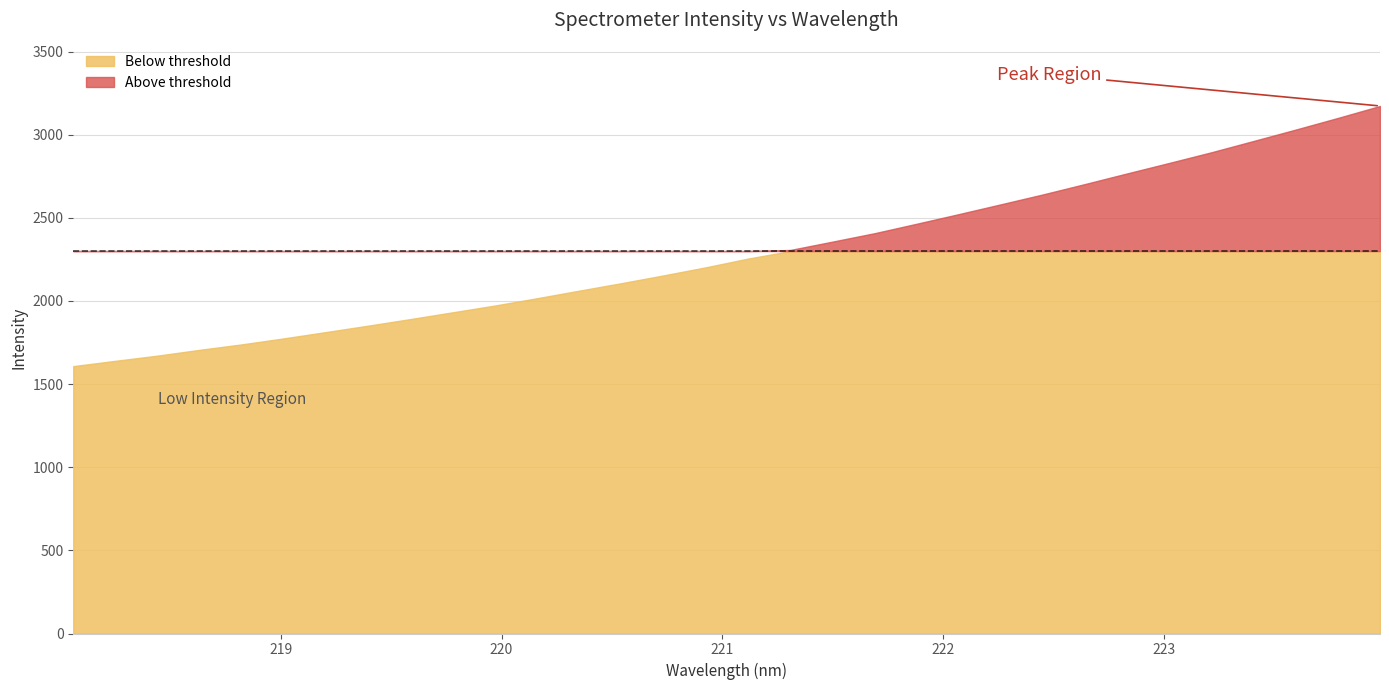

Rank the categories by value from highest to lowest.

223.9802, 223.7895, 223.5987, 223.408, 223.2172, 223.0264, 222.8355, 222.6447, 222.4538, 222.263, 222.0721, 221.8812, 221.6902, 221.4993, 221.3083, 221.1174, 220.9264, 220.7354, 220.5444, 220.3533, 220.1623, 219.9712, 219.7801, 219.589, 219.3979, 219.2067, 219.0156, 218.8244, 218.6332, 218.442, 218.2508, 218.0596